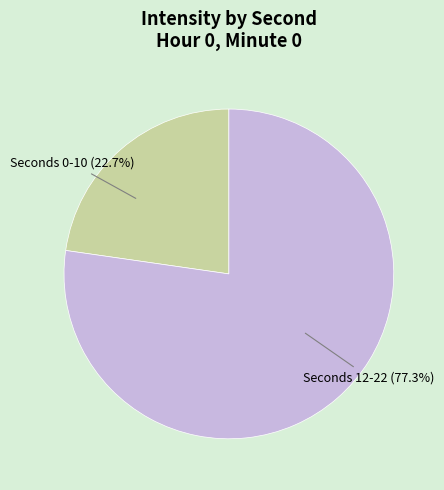

Is there a majority slice in this chart?

Yes